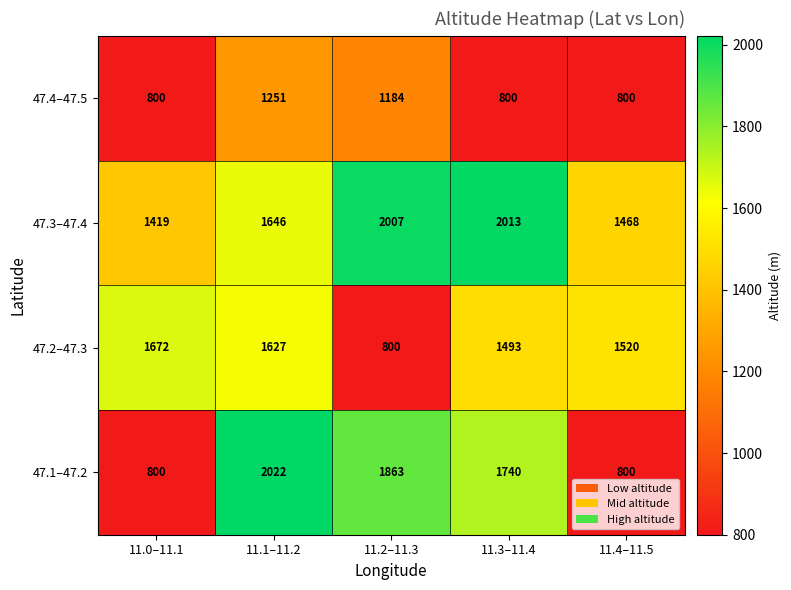

Reading left to right, list all the values displayed in this chart.

47.4–47.5: 11.0–11.1=800	11.1–11.2=1251	11.2–11.3=1184	11.3–11.4=800	11.4–11.5=800
47.3–47.4: 11.0–11.1=1419	11.1–11.2=1646	11.2–11.3=2007	11.3–11.4=2013	11.4–11.5=1468
47.2–47.3: 11.0–11.1=1672	11.1–11.2=1627	11.2–11.3=800	11.3–11.4=1493	11.4–11.5=1520
47.1–47.2: 11.0–11.1=800	11.1–11.2=2022	11.2–11.3=1863	11.3–11.4=1740	11.4–11.5=800